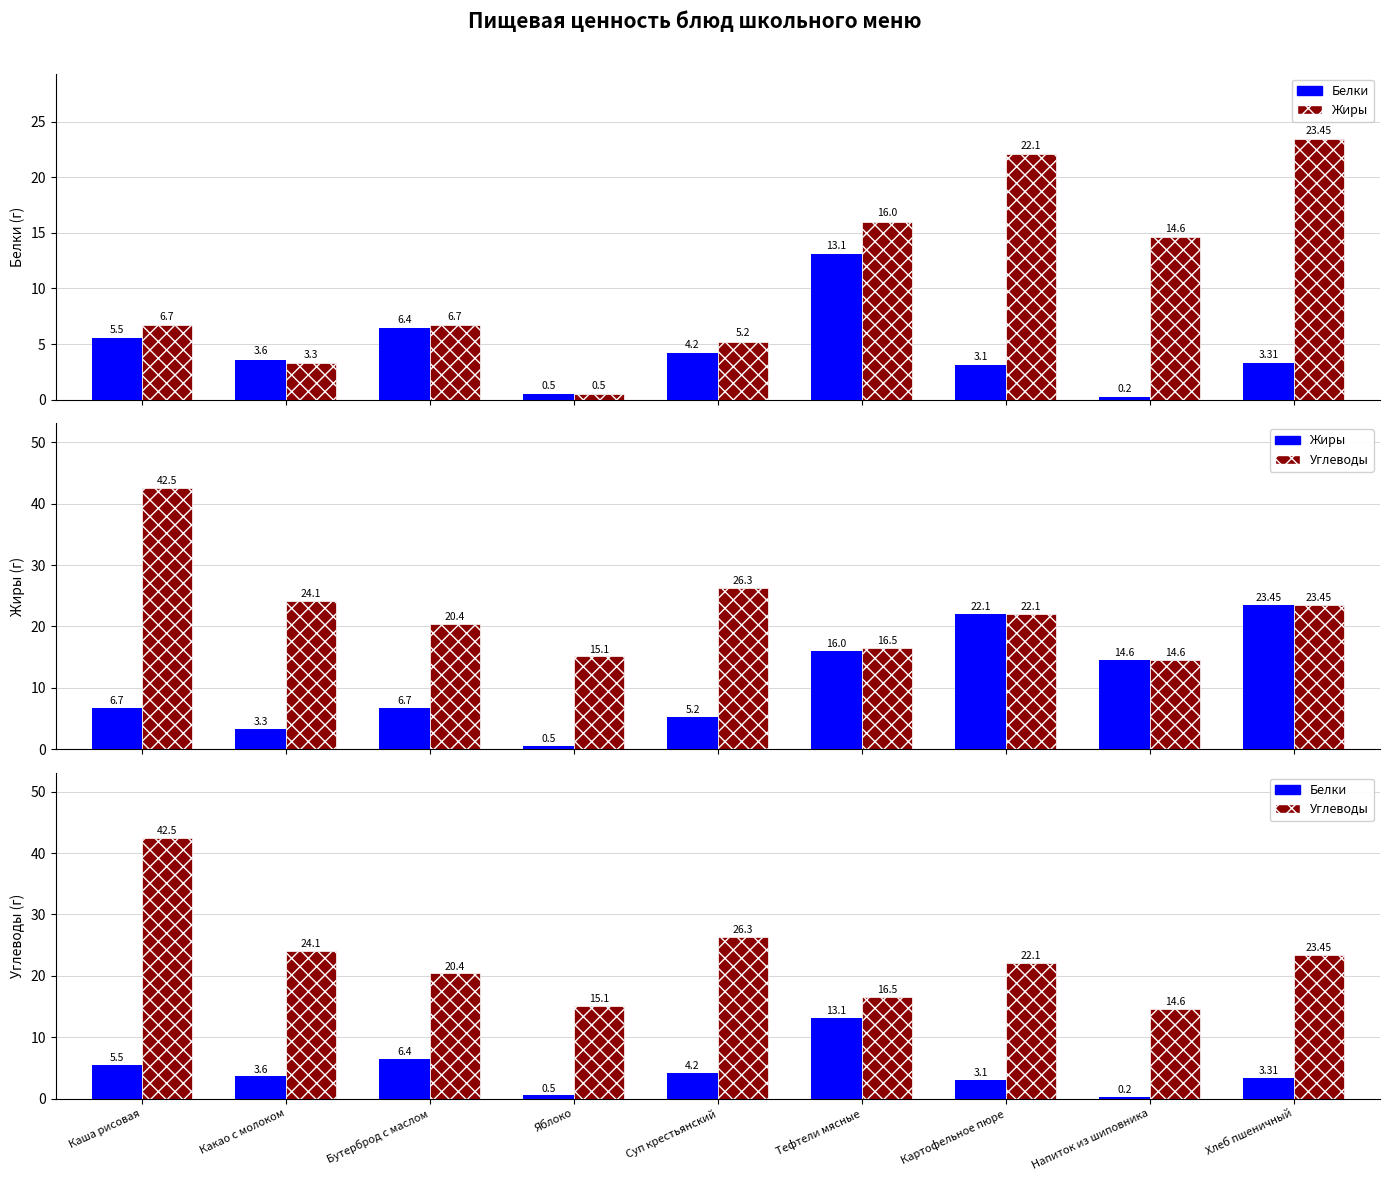

List the series in order of their overall mean, highest first.

Углеводы, Жиры, Белки